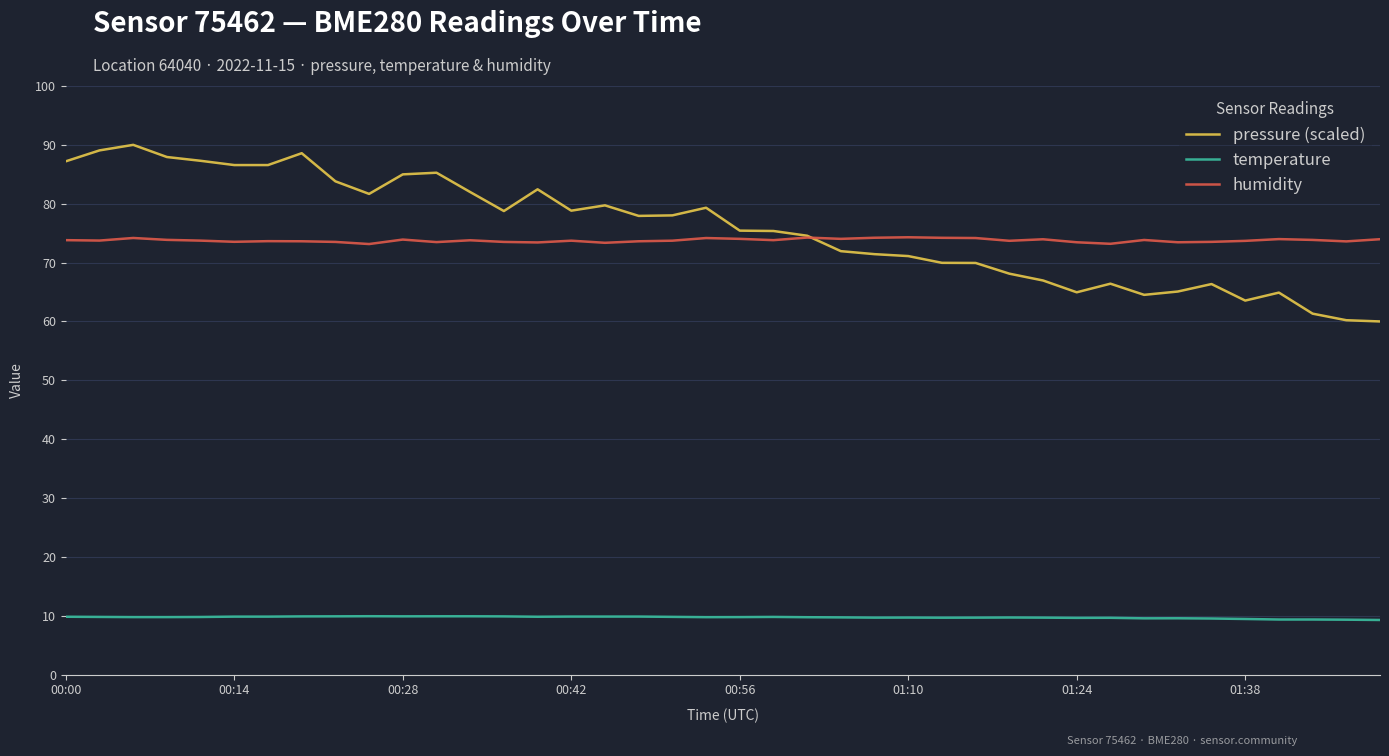

What is the lowest value of the temperature series?

9.3